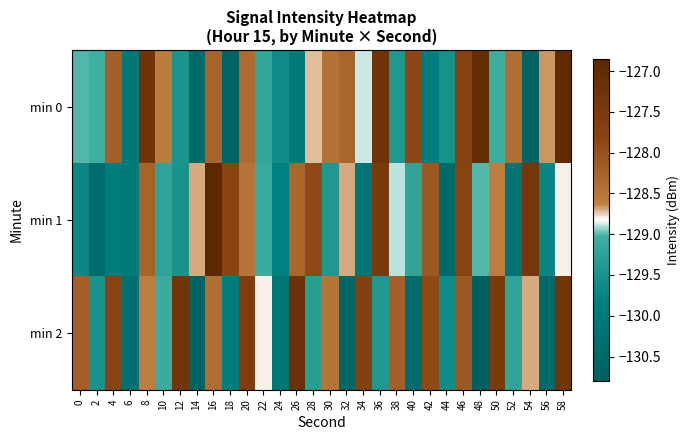

Count the number of categories in the chart.

30